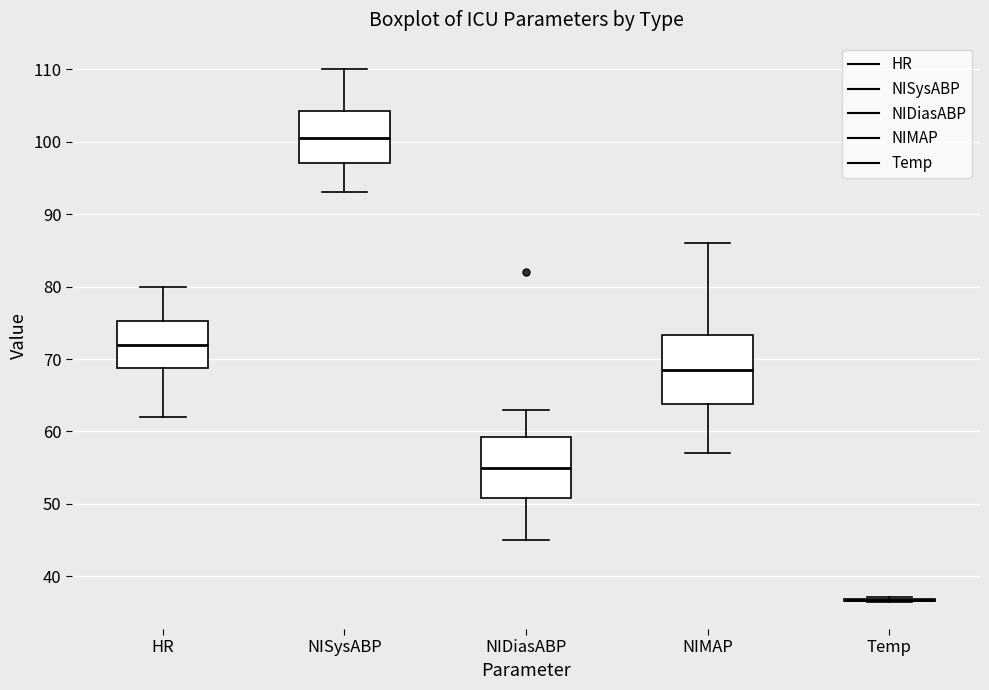

Comparing the boxes themselves (not the whiskers), which one is the tallest?

NIMAP